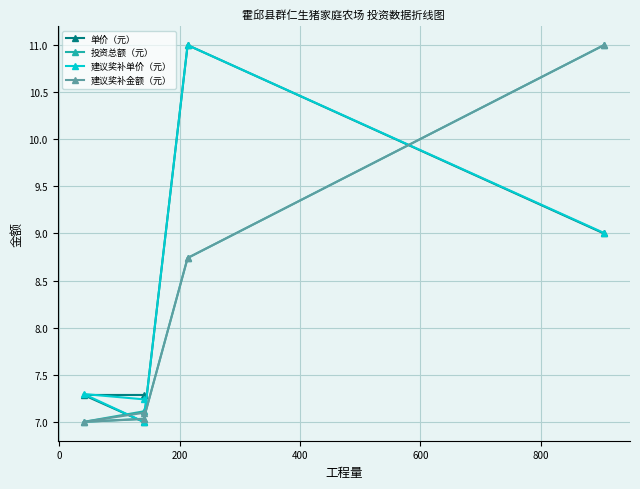

How many lines are shown in the chart?

4